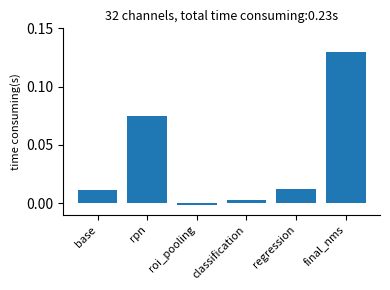

What position from the left is regression?

5